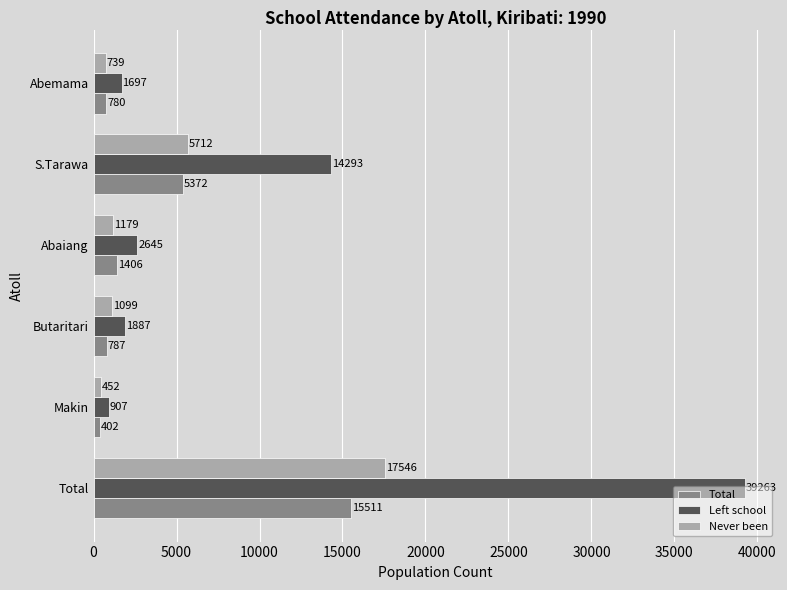

True or false: Total has a value of 5372 at S.Tarawa.

True